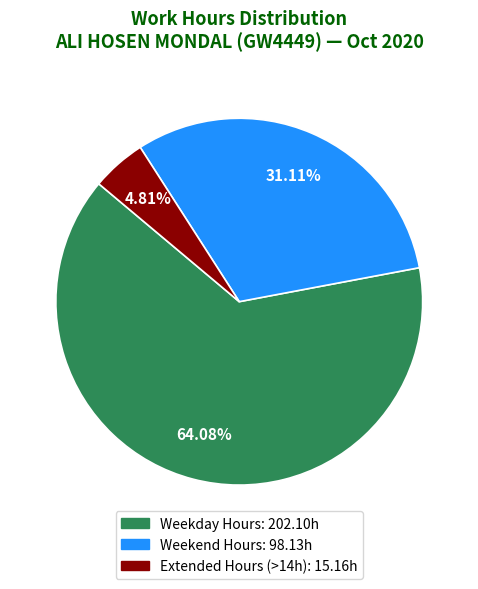

How many slices are in this pie chart?

3